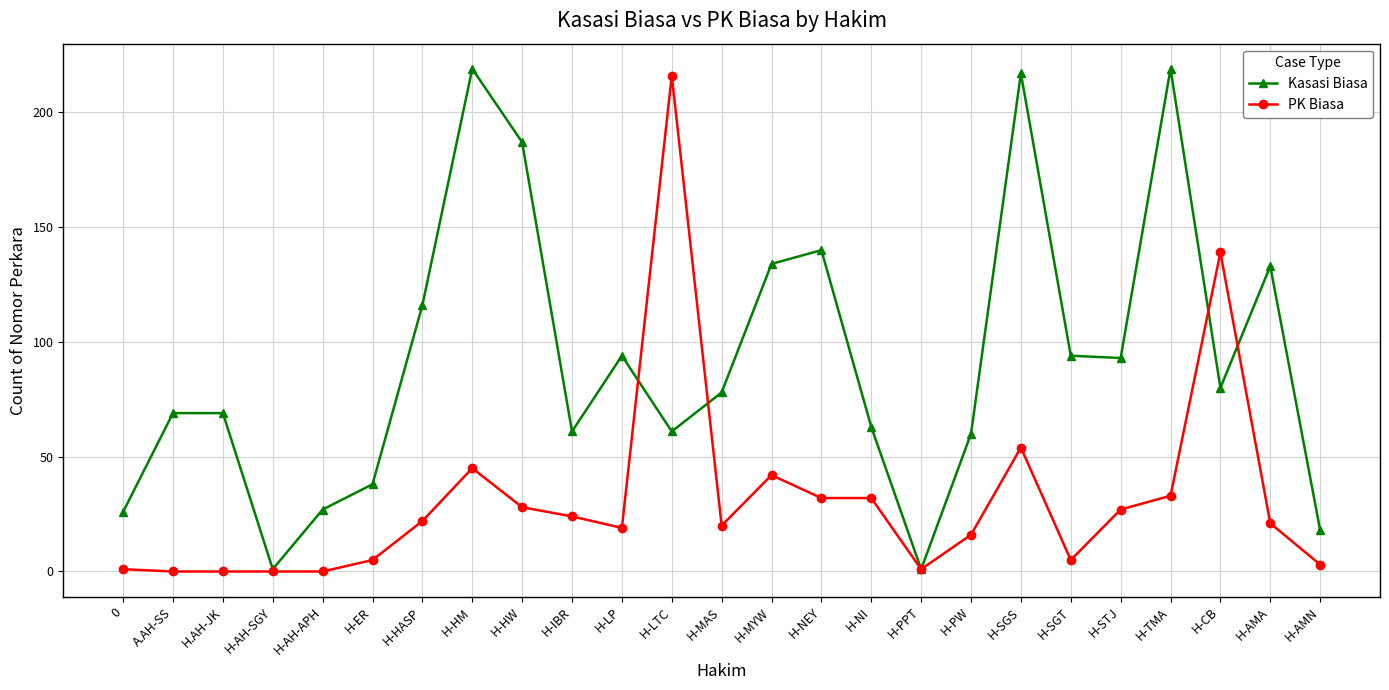

At which label is Kasasi Biasa closest to 110?

H-HASP